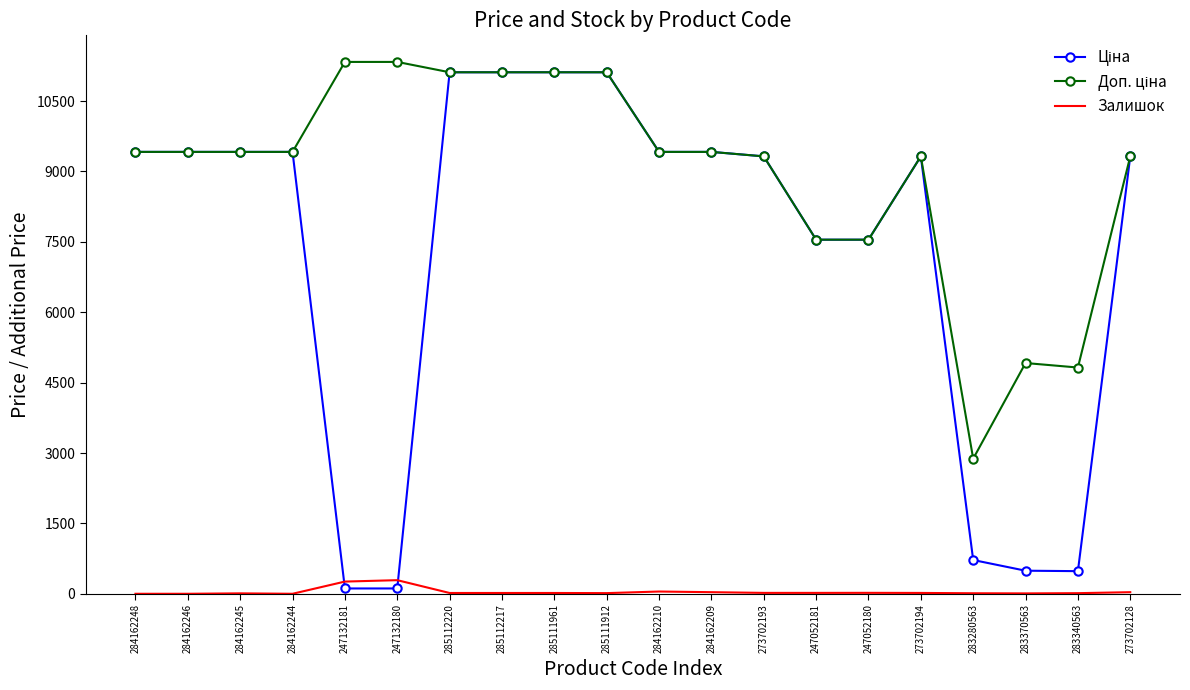

Which category has the highest value across all series?

247132181